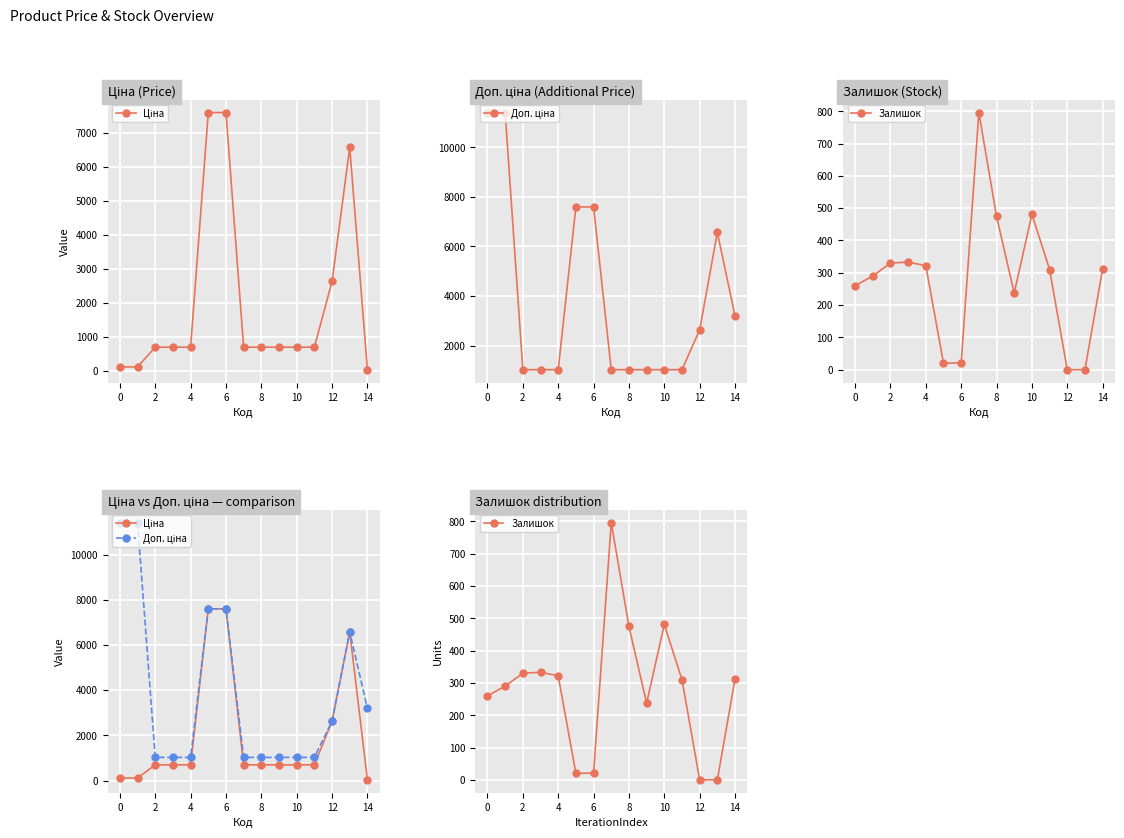

Rank the series at 13 from lowest to highest value.

Залишок, Ціна, Доп. ціна